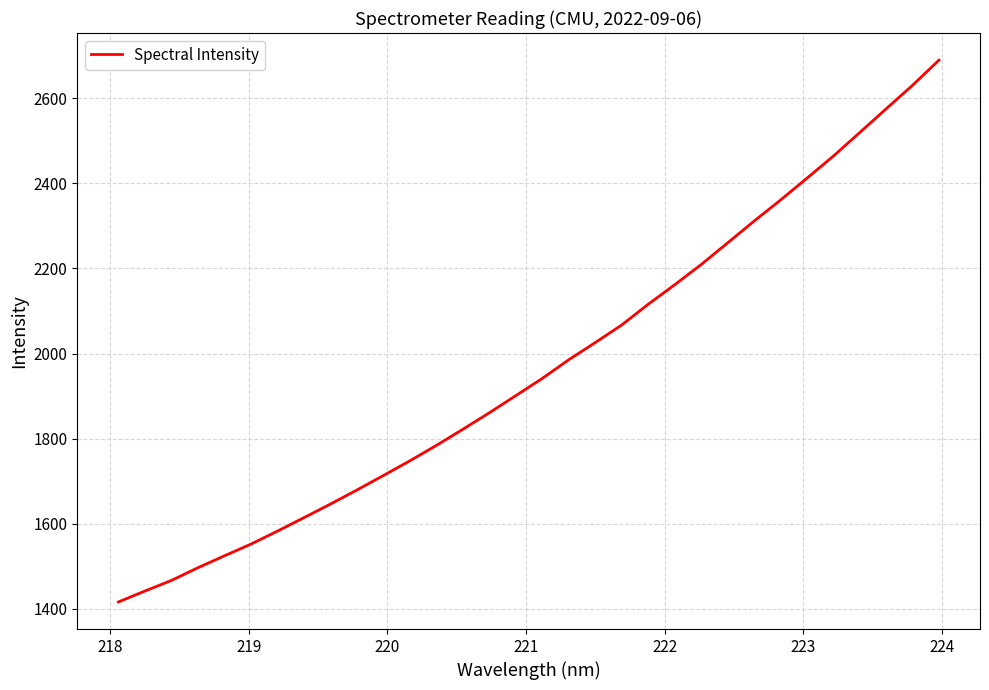

What is the average value?

1968.0